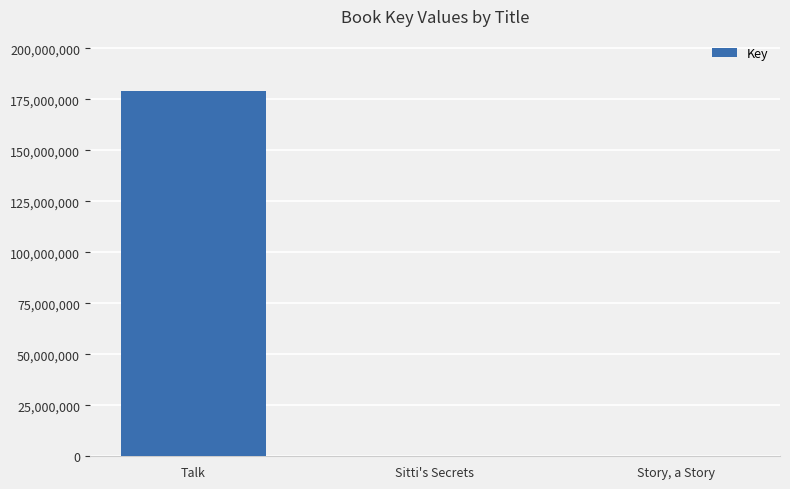

Which has a higher value, Story, a Story or Talk?

Talk